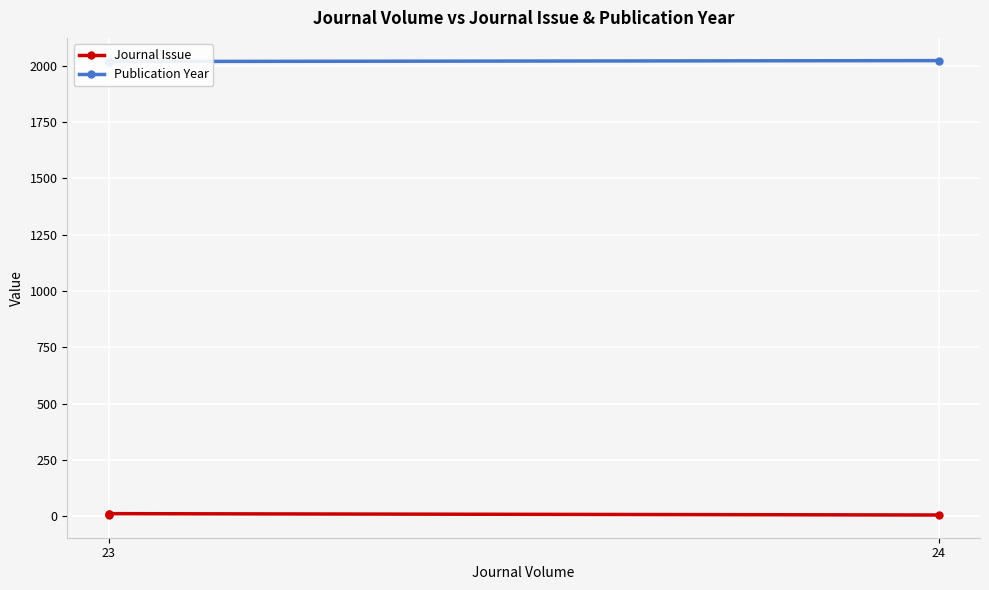

True or false: Publication Year and Journal Issue cross at least once.

False